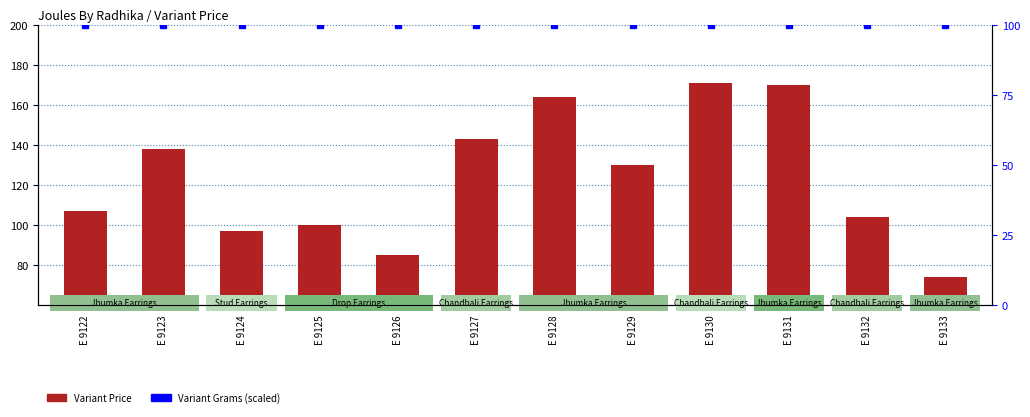

What are all the series names shown in the legend?

Variant Price, Variant Grams (scaled)